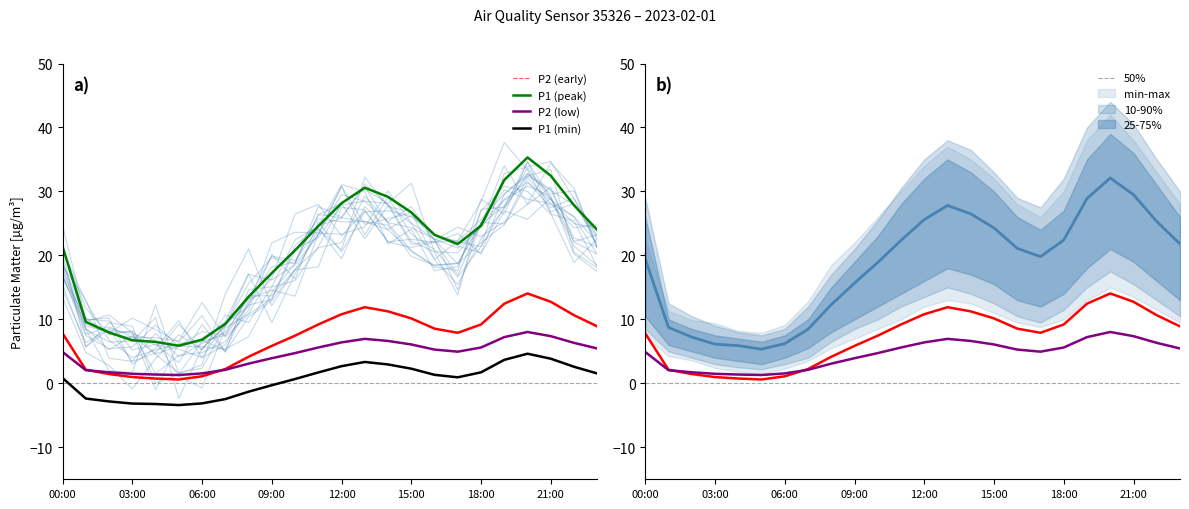

What is the difference between the highest and lowest values at 23?

22.4